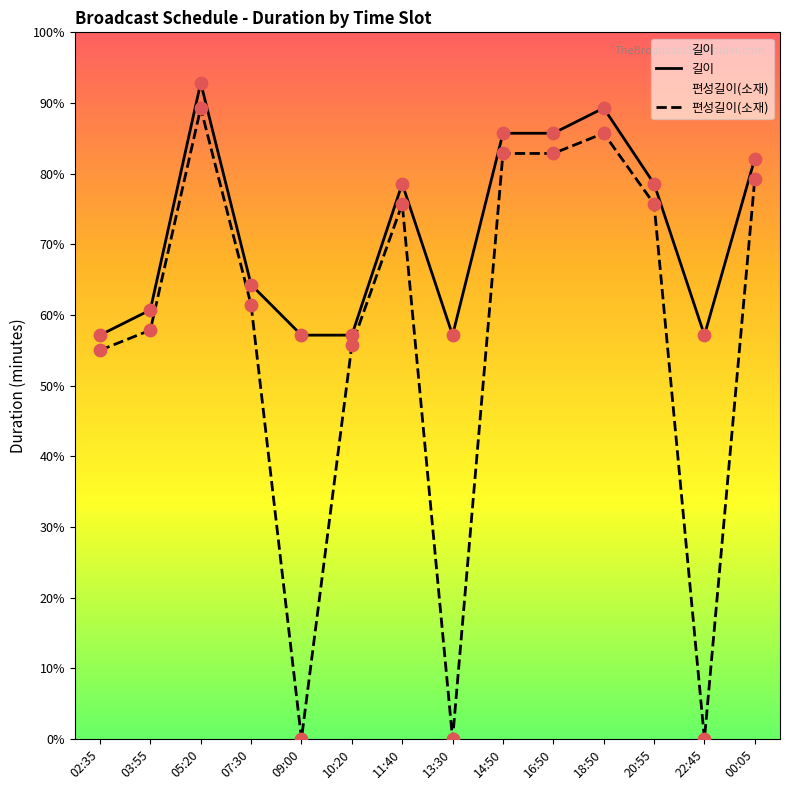

Is the value of 편성길이(소재) at 10:20 greater than the value of 길이 at 13:30?

No